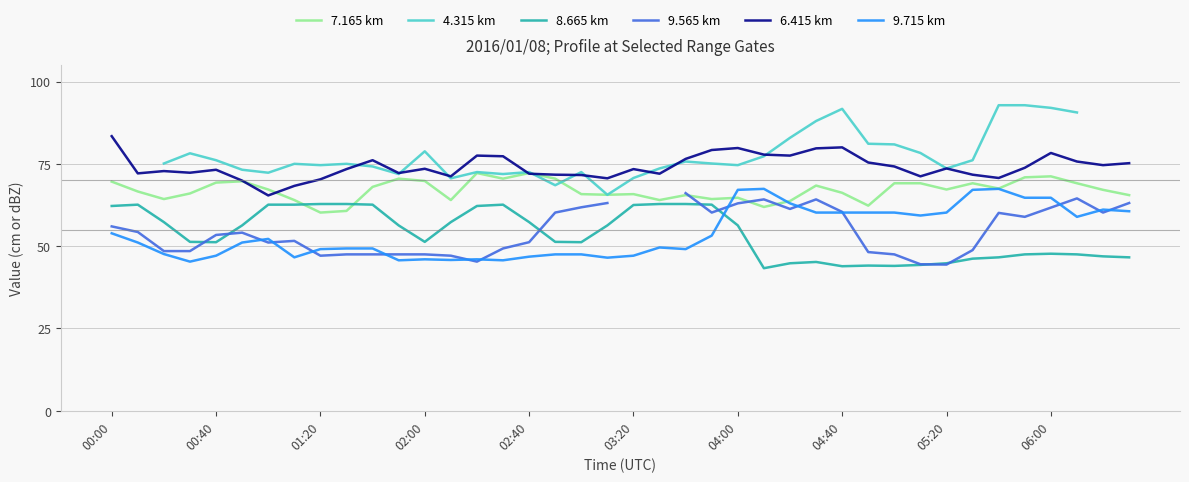

True or false: 8.665 km and 7.165 km intersect in this chart.

True